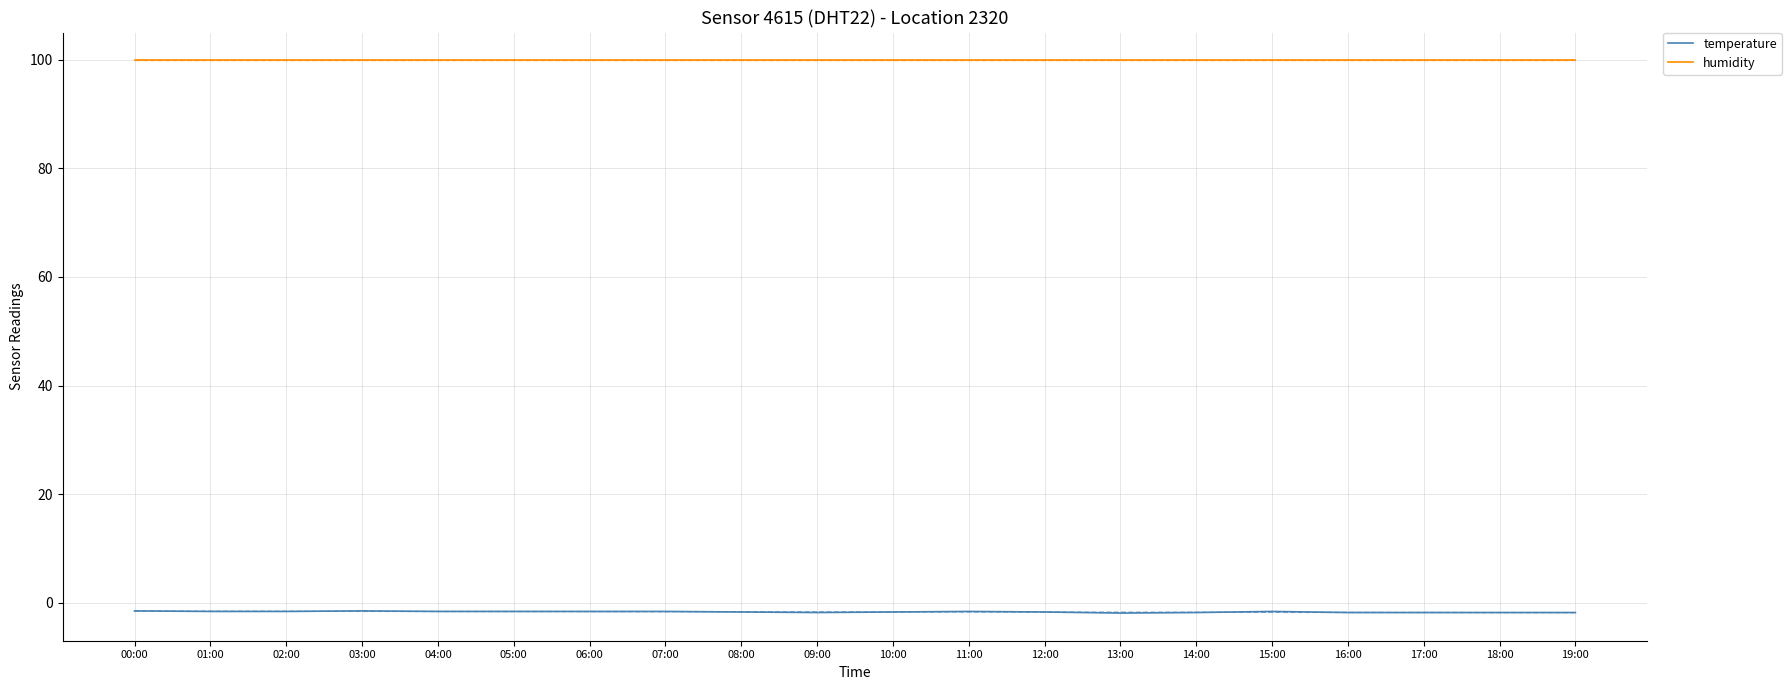

At which category does the chart reach its minimum across all series?

13:00